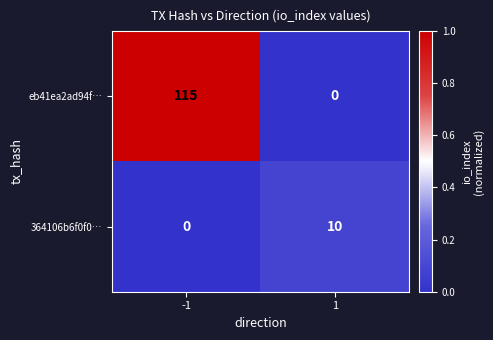

What is the sum of all 364106b6f0f0… values?

10